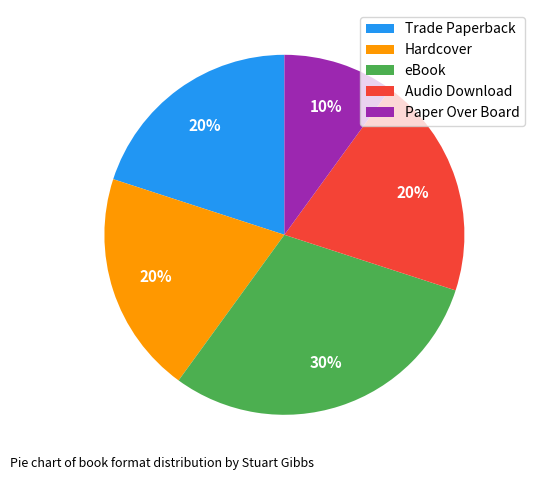

To the nearest percent, what is the combined percentage of Audio Download and Trade Paperback?

40%